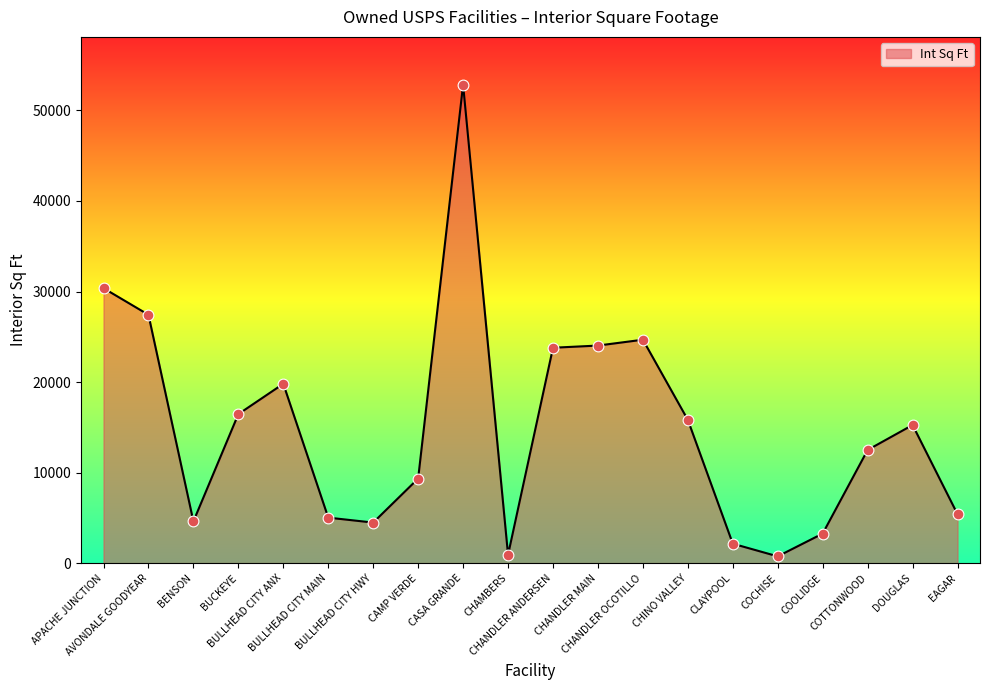

What is the change in value from BULLHEAD CITY ANX to CHANDLER MAIN?

+4222